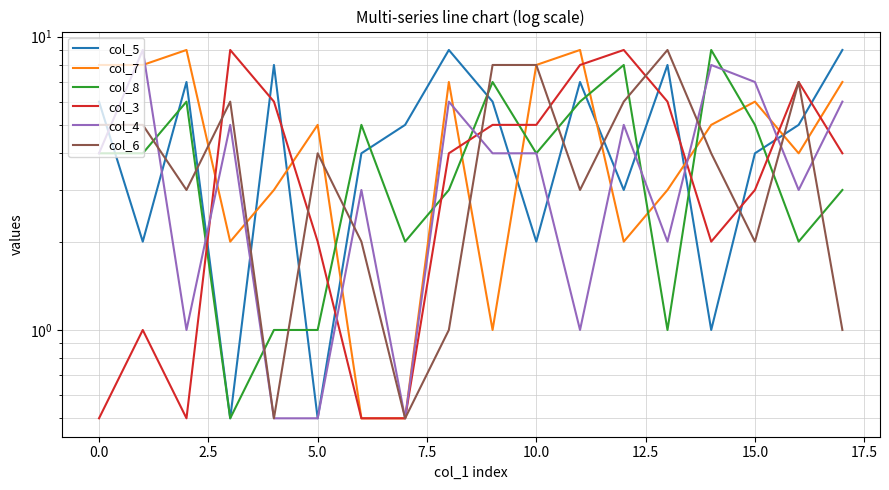

True or false: col_8 and col_5 cross at least once.

True